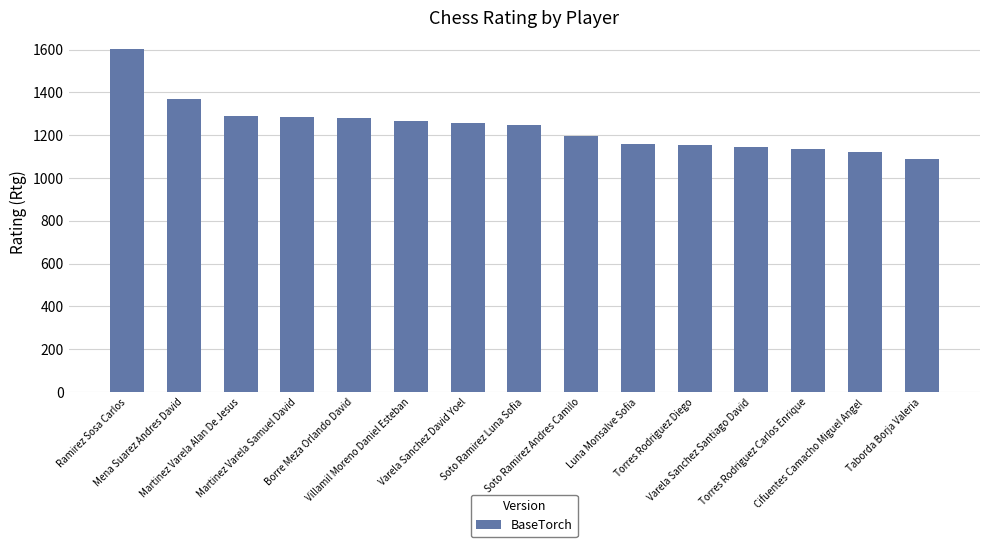

The chart shows a value of 1517 at Varela Sanchez Santiago David. True or false?

False